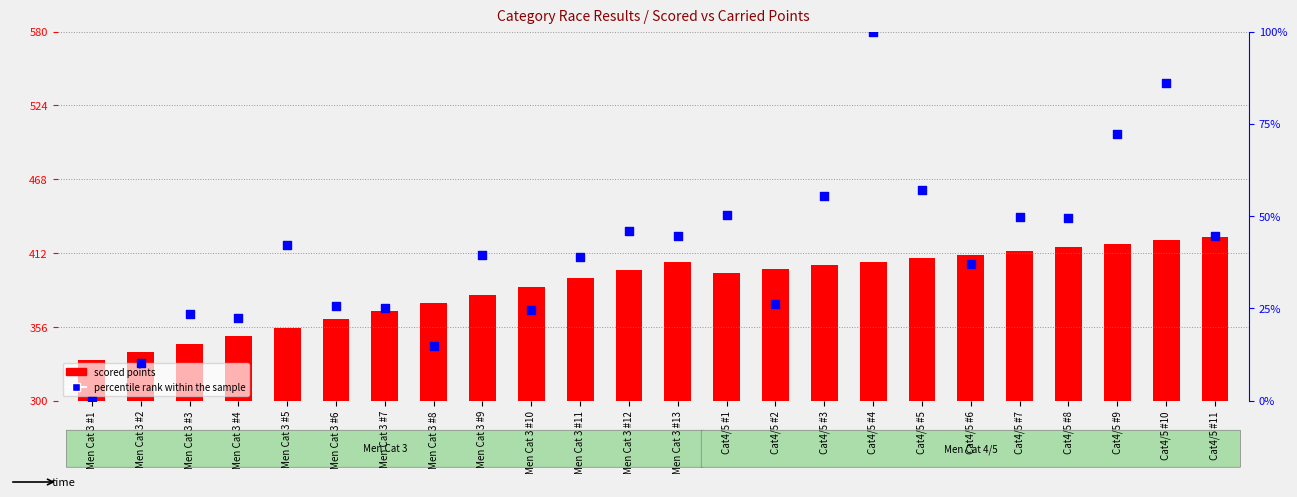

Which series has the largest total across all categories?

scored points